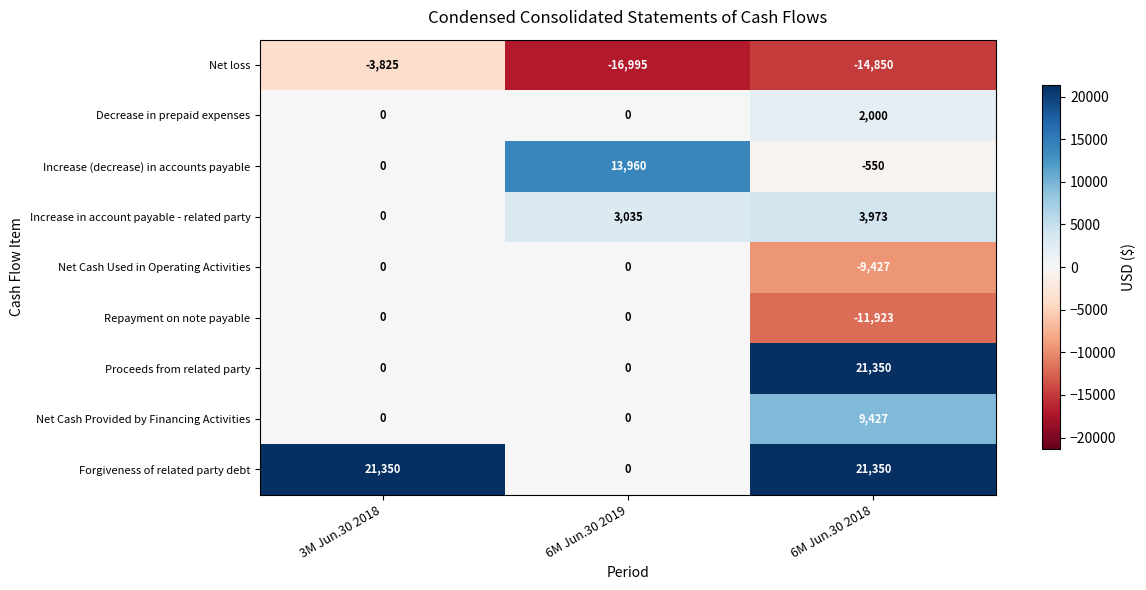

Reading left to right, transcribe all the data shown in this chart.

Net loss: 3M Jun.30 2018=-3825	6M Jun.30 2019=-16995	6M Jun.30 2018=-14850
Decrease in prepaid expenses: 3M Jun.30 2018=0	6M Jun.30 2019=0	6M Jun.30 2018=2000
Increase (decrease) in accounts payable: 3M Jun.30 2018=0	6M Jun.30 2019=13960	6M Jun.30 2018=-550
Increase in account payable - related party: 3M Jun.30 2018=0	6M Jun.30 2019=3035	6M Jun.30 2018=3973
Net Cash Used in Operating Activities: 3M Jun.30 2018=0	6M Jun.30 2019=0	6M Jun.30 2018=-9427
Repayment on note payable: 3M Jun.30 2018=0	6M Jun.30 2019=0	6M Jun.30 2018=-11923
Proceeds from related party: 3M Jun.30 2018=0	6M Jun.30 2019=0	6M Jun.30 2018=21350
Net Cash Provided by Financing Activities: 3M Jun.30 2018=0	6M Jun.30 2019=0	6M Jun.30 2018=9427
Forgiveness of related party debt: 3M Jun.30 2018=21350	6M Jun.30 2019=0	6M Jun.30 2018=21350